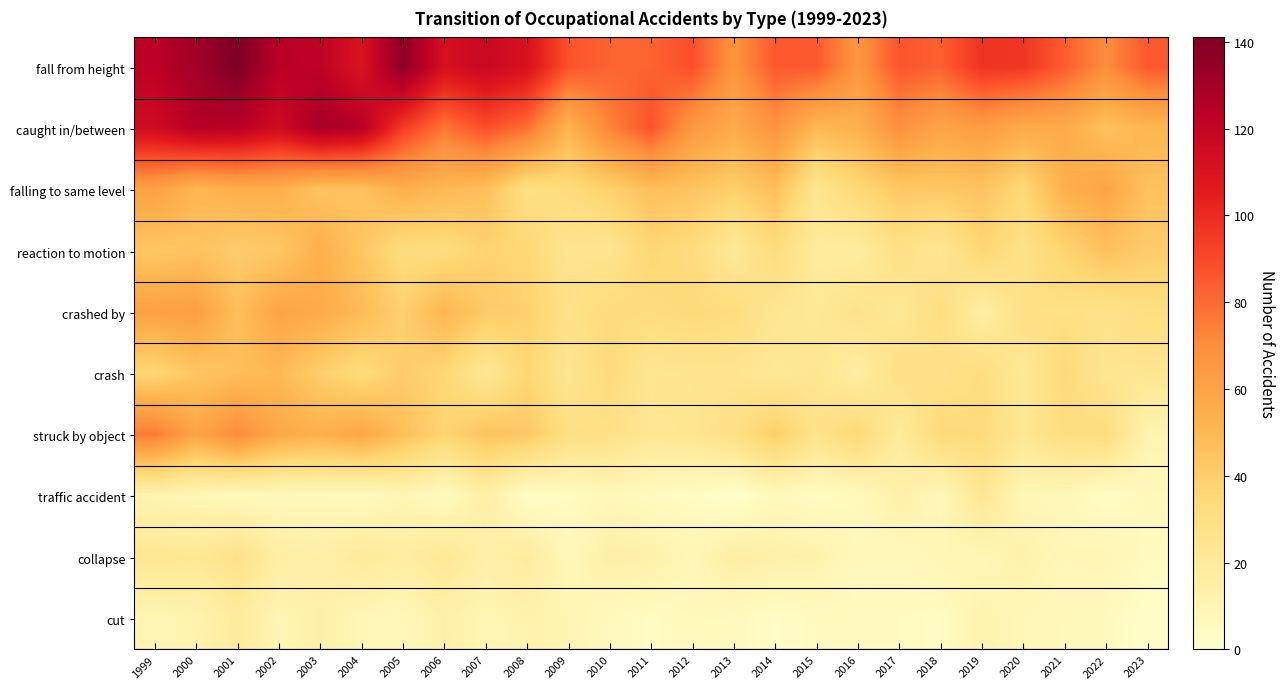

Which category has the lowest value across all series?

2013